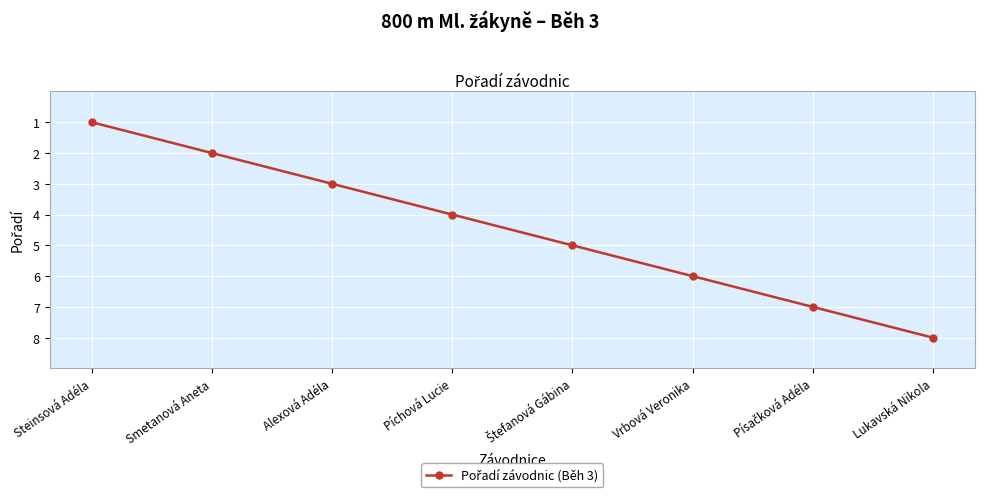

What is the change in value from Smetanová Aneta to Alexová Adéla?

+1